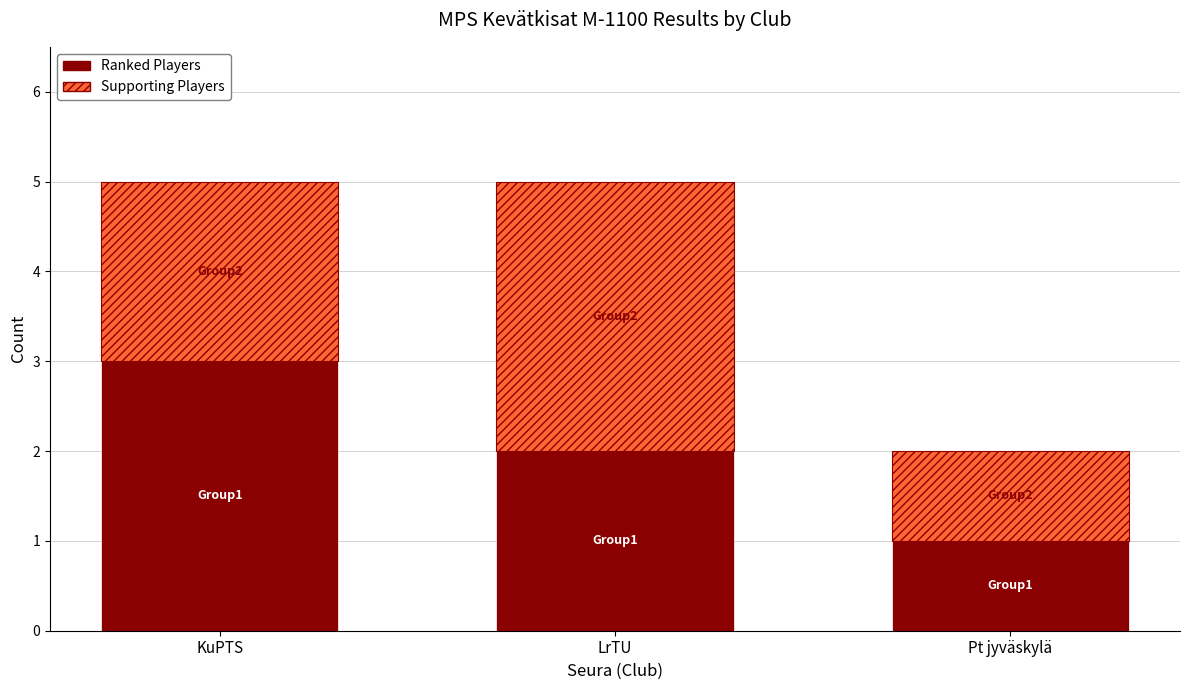

The Ranked Players series shows 3 at KuPTS. True or false?

True